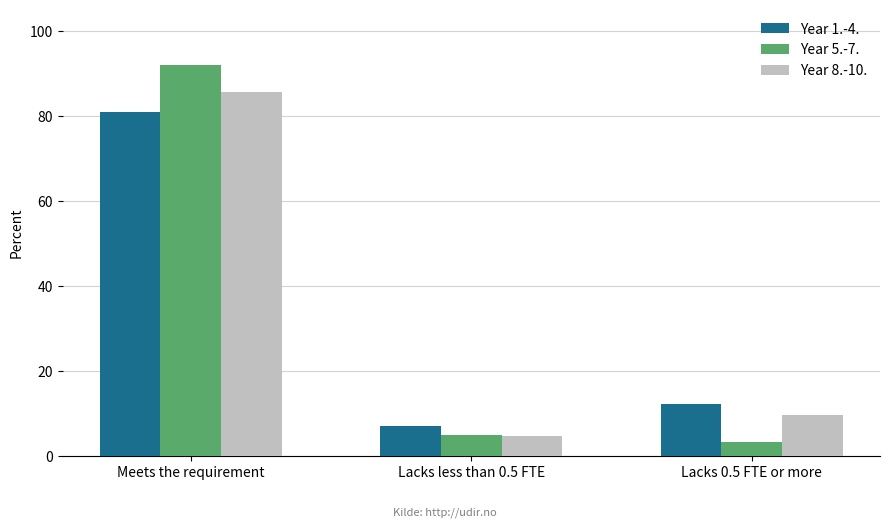

What is the difference between the Year 1.-4. values at Lacks 0.5 FTE or more and Meets the requirement?

68.6